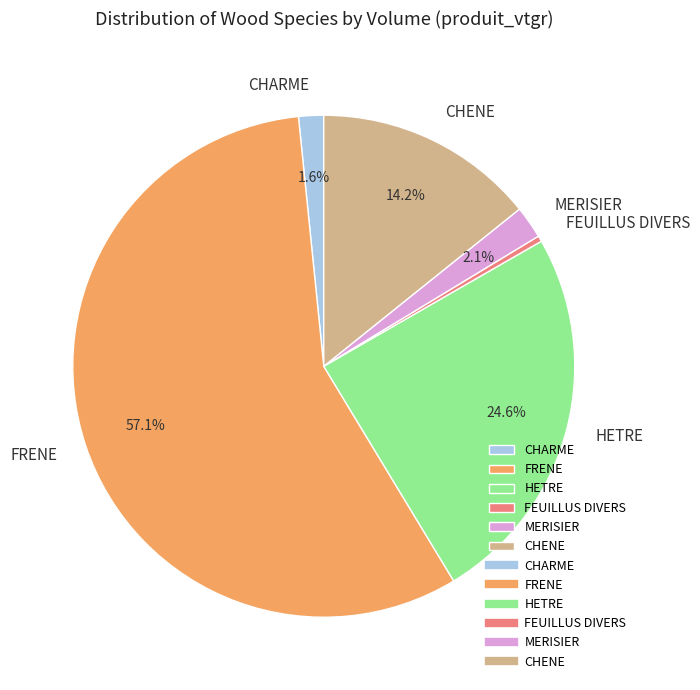

What portion of the pie excludes CHARME?

98.4%